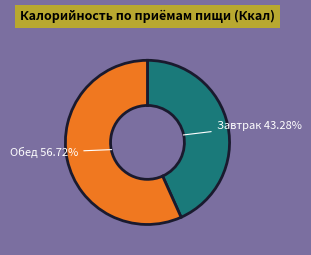

How many segments does this pie chart have?

2